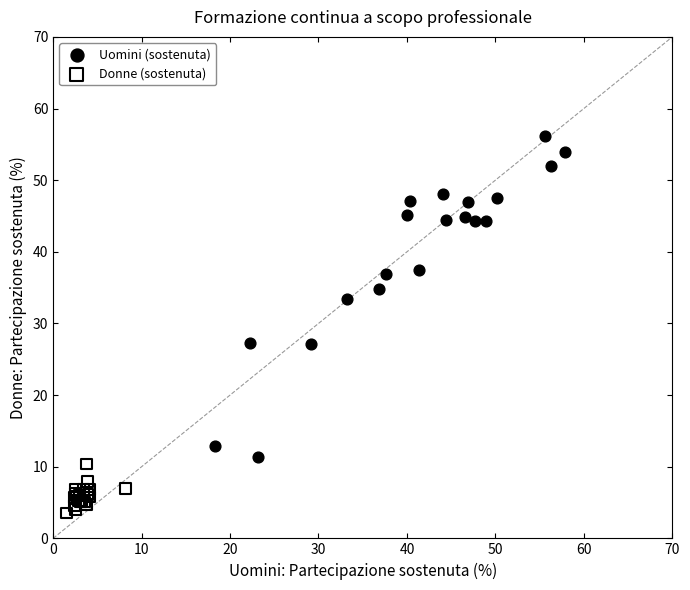

Which series has the largest Y range (max minus min)?

Uomini (sostenuta)